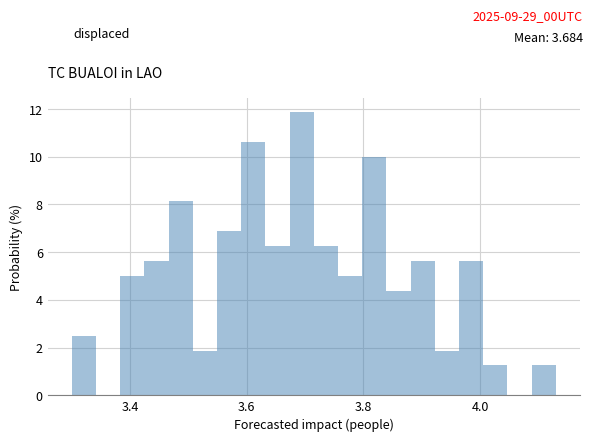

Around what value on the x-axis is the tallest bar? Give the approximate position of its centre, as read against the axis.

3.70